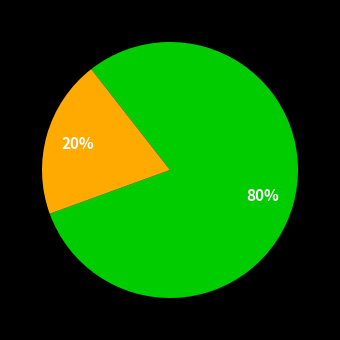

Is there any slice that represents more than half of the pie?

Yes